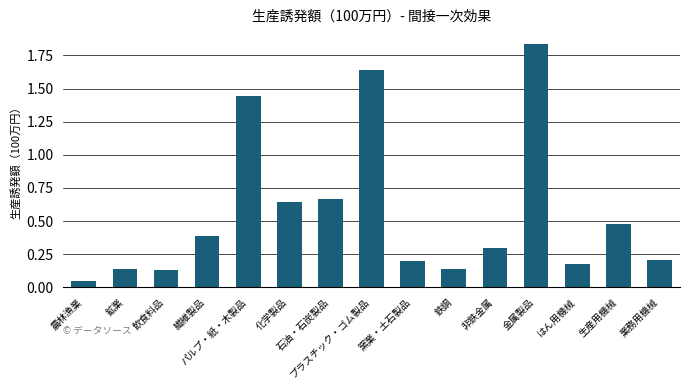

What is the sum of all values?

8.4